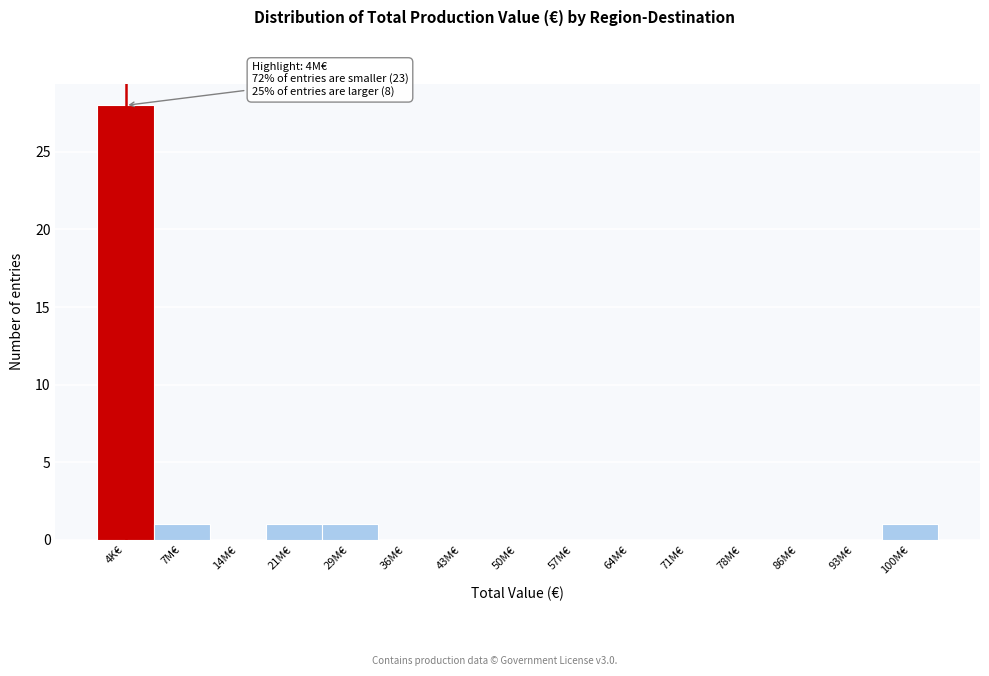

Reading left to right, what are all the values shown in this chart?

4K€=28	7M€=1	14M€=0	21M€=1	29M€=1	36M€=0	43M€=0	50M€=0	57M€=0	64M€=0	71M€=0	78M€=0	86M€=0	93M€=0	100M€=1